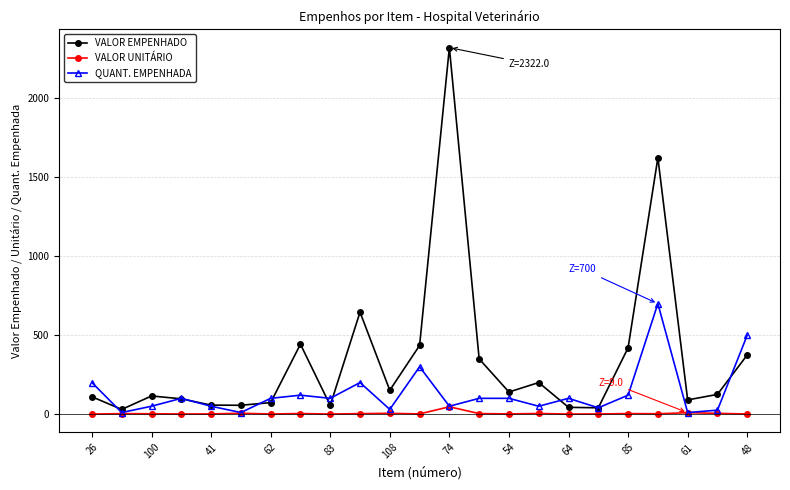

What is the maximum value shown in the chart?

2322.0